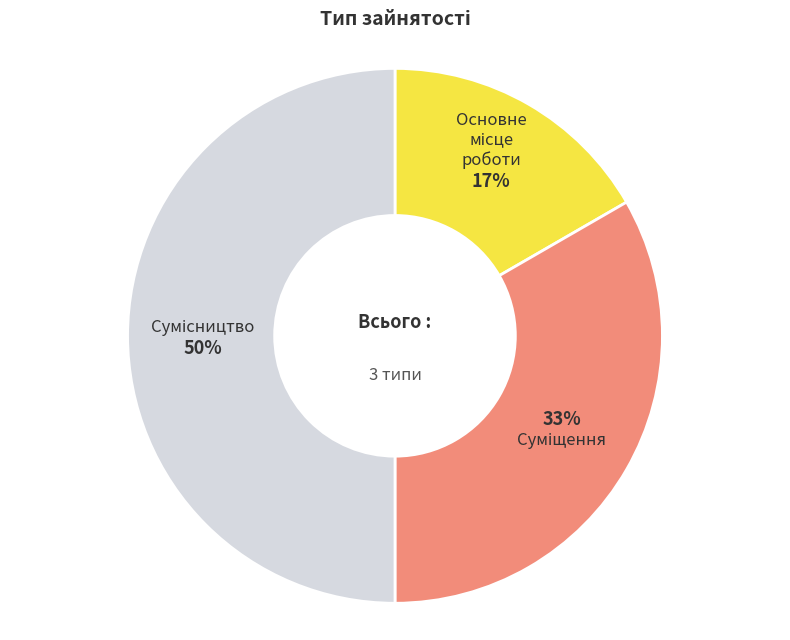

How many segments does this pie chart have?

3